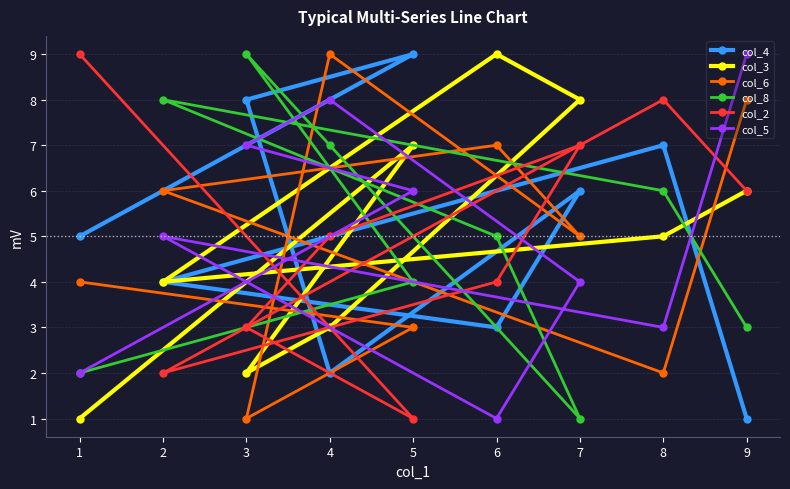

What is the sum of all col_8 values?

45